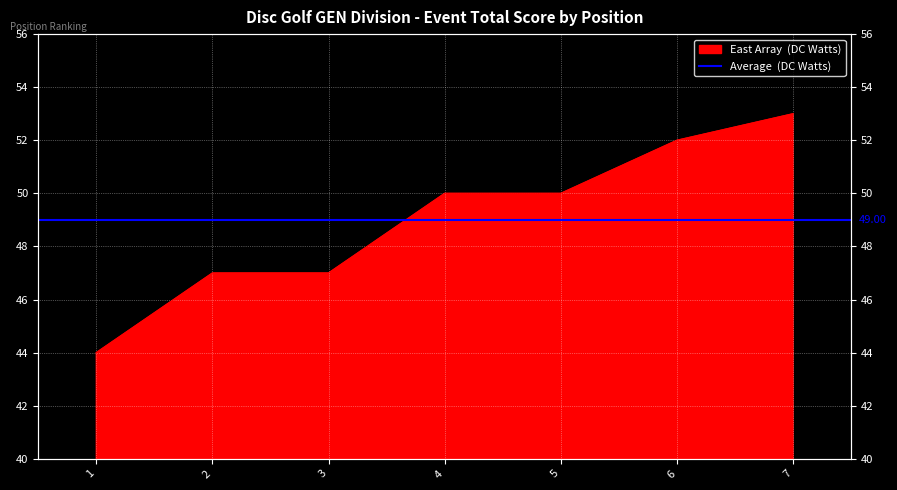

Reading right to left, list all the values displayed in this chart.

7=53	6=52	5=50	4=50	3=47	2=47	1=44